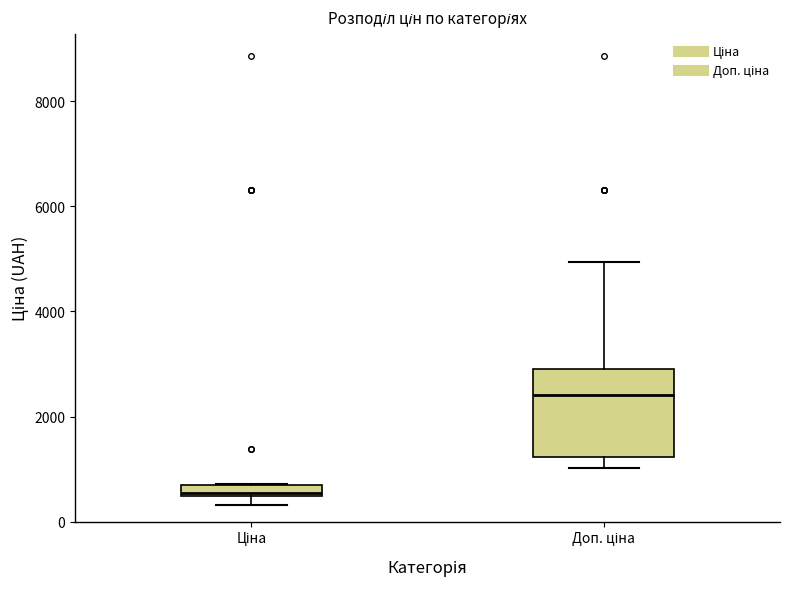

Which box's median line is the lowest?

Ціна